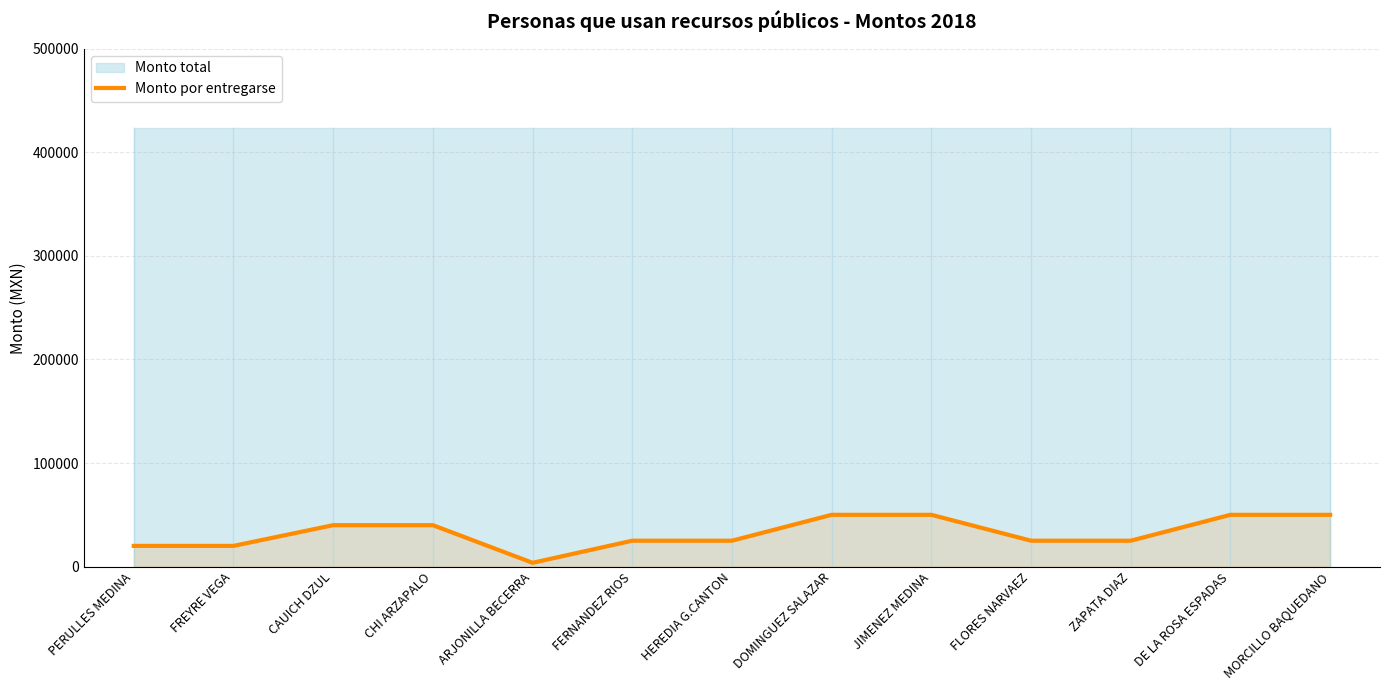

Rank the categories by value from highest to lowest.

DOMINGUEZ SALAZAR, JIMENEZ MEDINA, DE LA ROSA ESPADAS, MORCILLO BAQUEDANO, CAUICH DZUL, CHI ARZAPALO, FERNANDEZ RIOS, HEREDIA G.CANTON, FLORES NARVAEZ, ZAPATA DIAZ, PERULLES MEDINA, FREYRE VEGA, ARJONILLA BECERRA